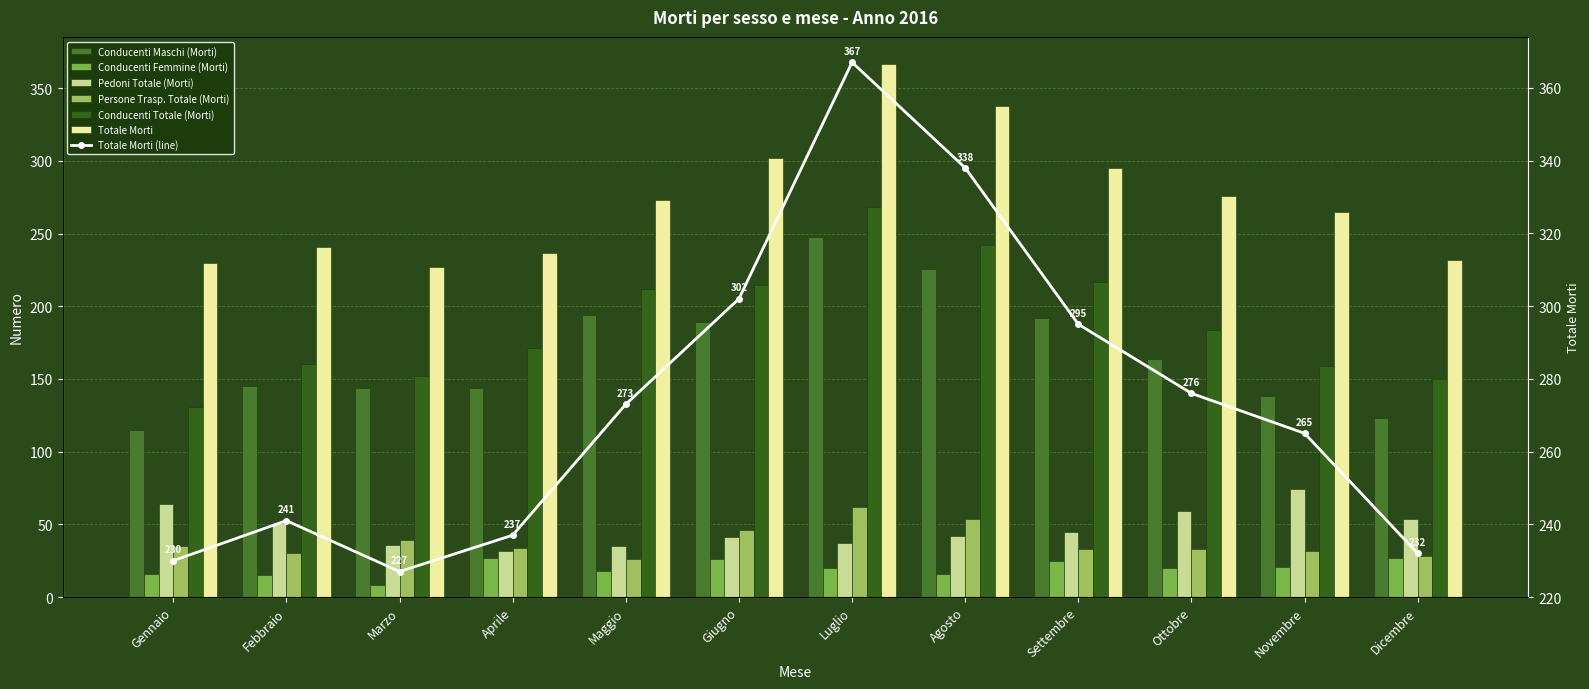

The value of Pedoni Totale (Morti) at Agosto is 42. True or false?

True